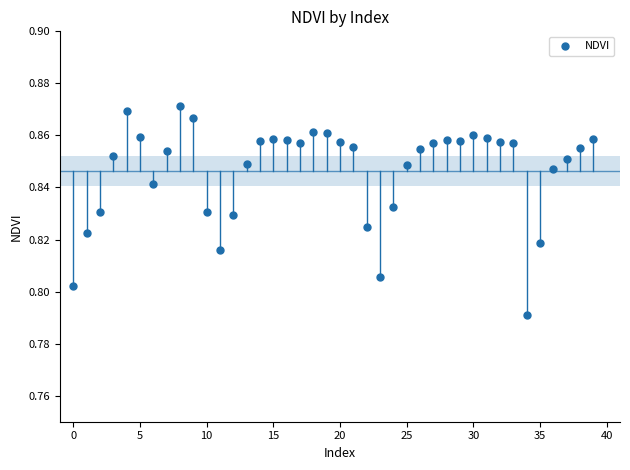

Count the number of points in this scatter plot.

40